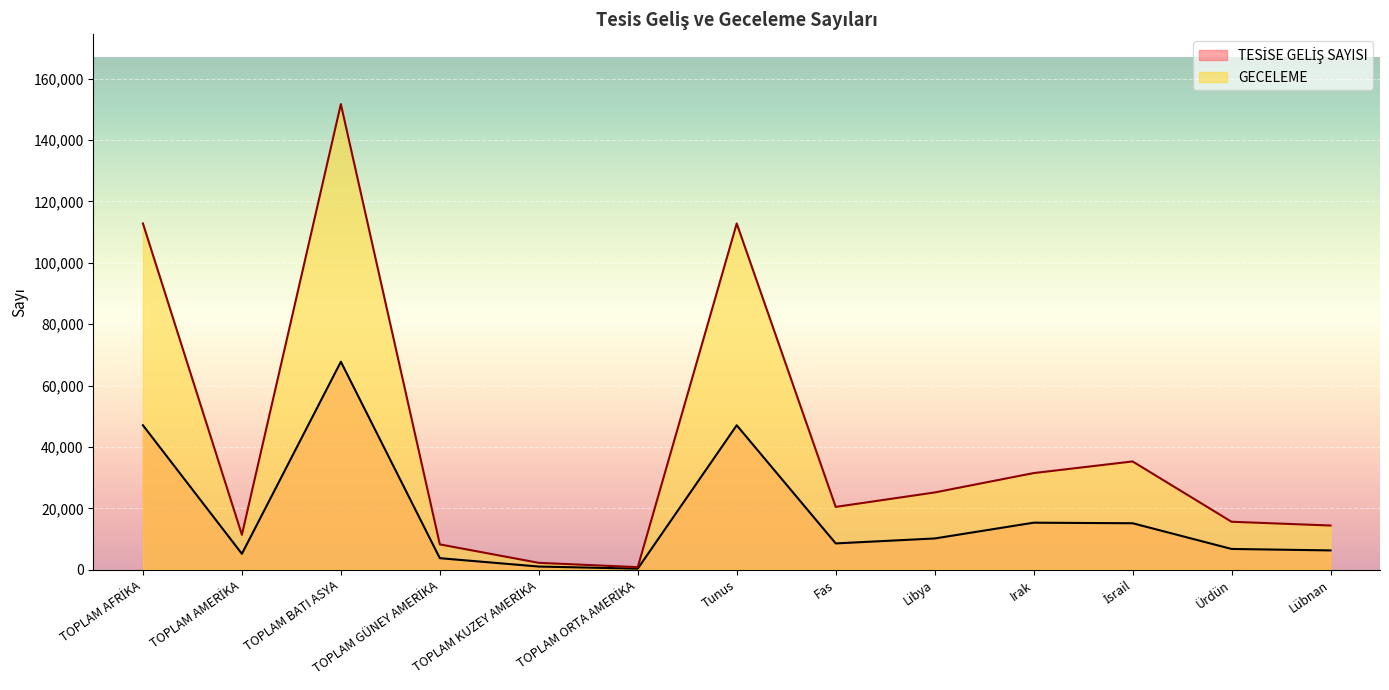

What is the maximum value for TESİSE GELİŞ SAYISI?

67766